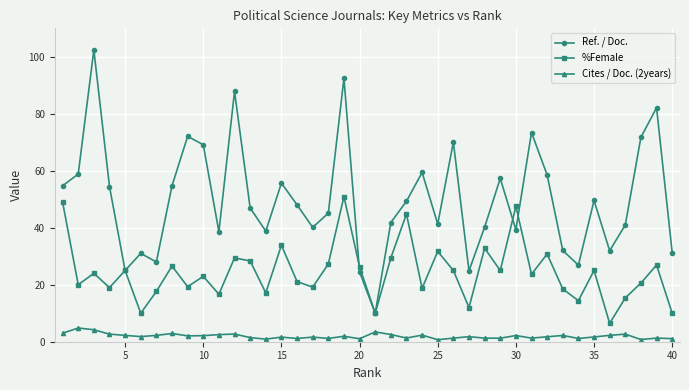

True or false: %Female has more than 1 interior local peaks.

True